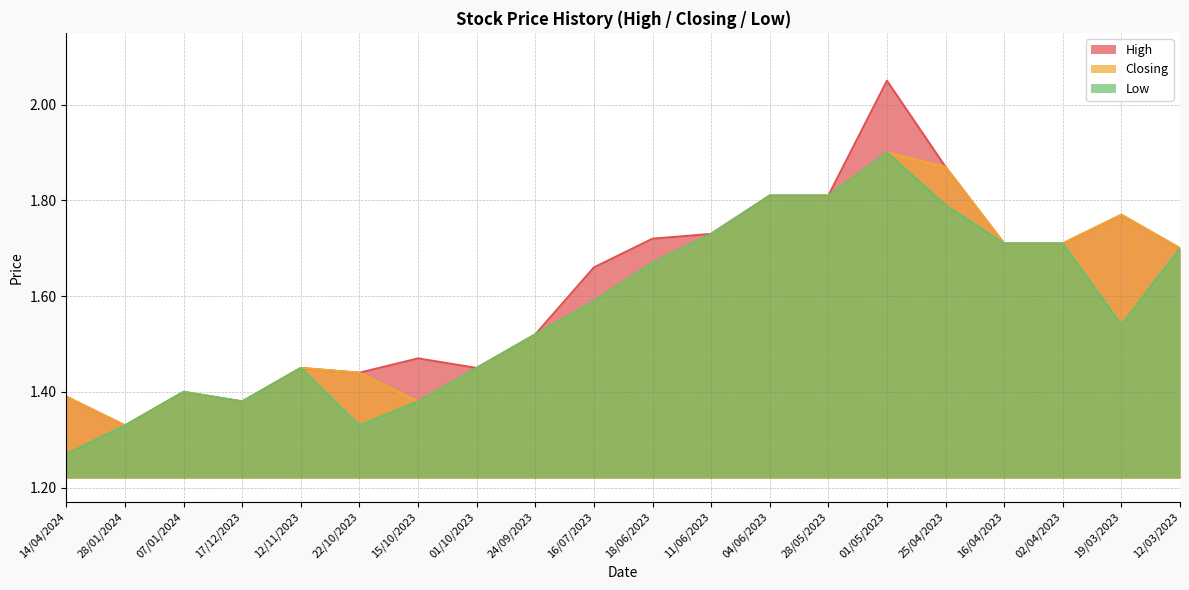

True or false: Closing and High cross at least once.

False